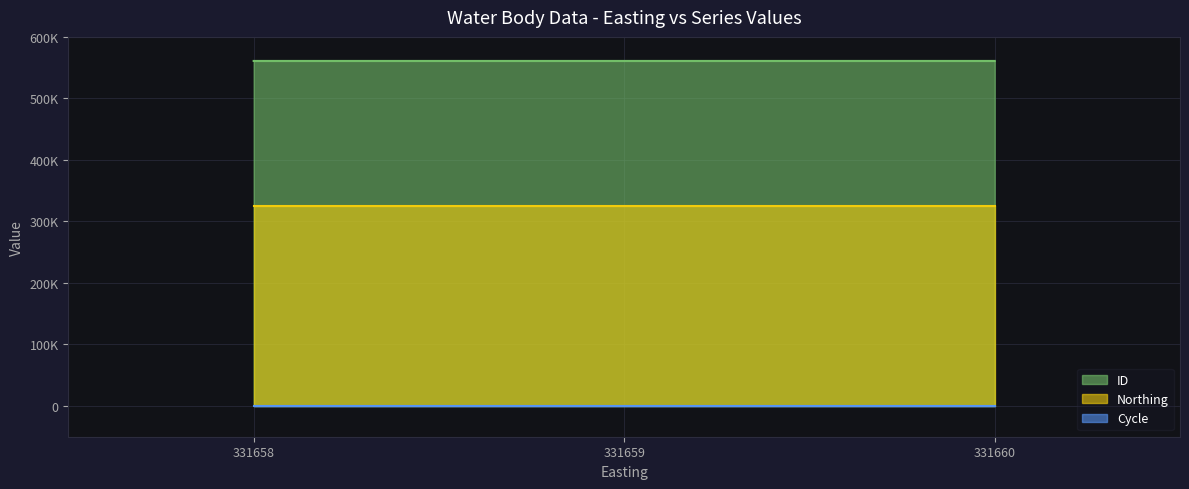

What is the average value of the Cycle series?

3